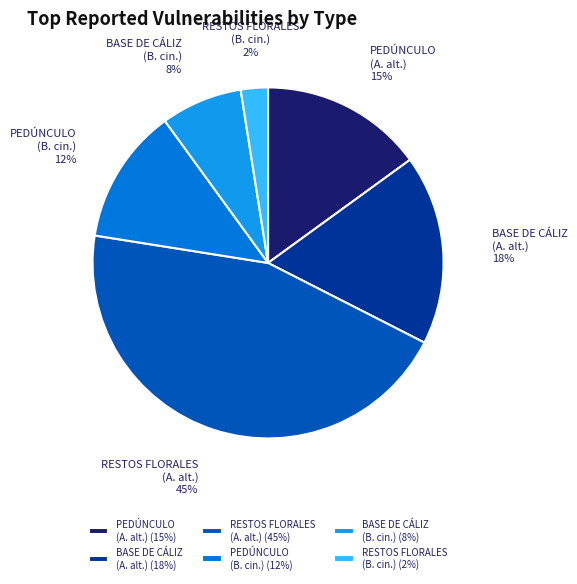

Is it true that PEDÚNCULO (A. alt.) is 28% of the pie?

False